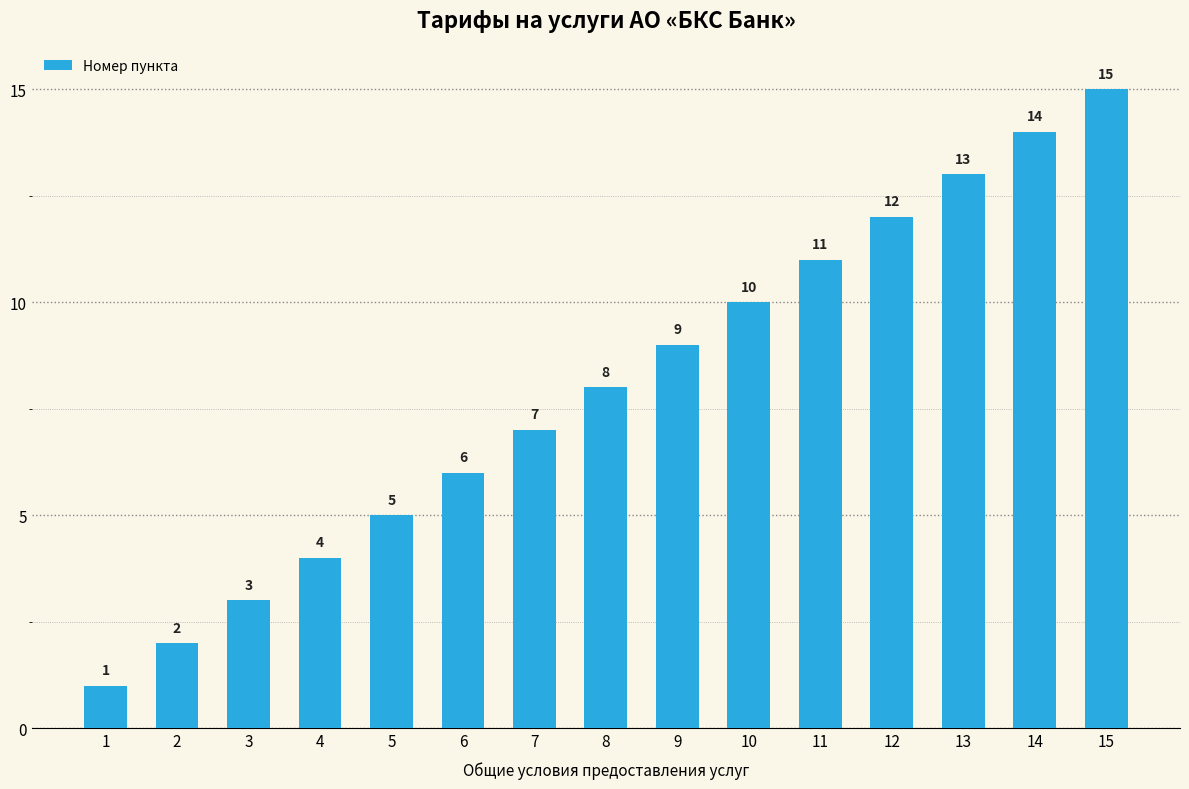

Rank the categories by value from lowest to highest.

1, 2, 3, 4, 5, 6, 7, 8, 9, 10, 11, 12, 13, 14, 15